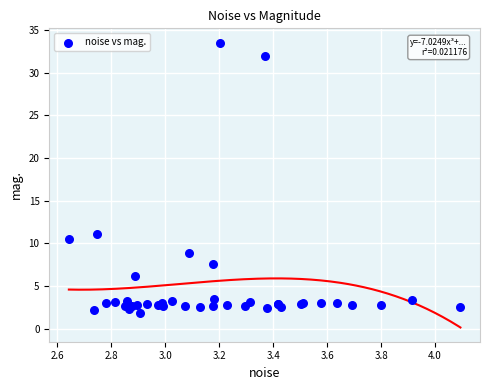

What Y value in the scatter plot is closest to 17?

11.1